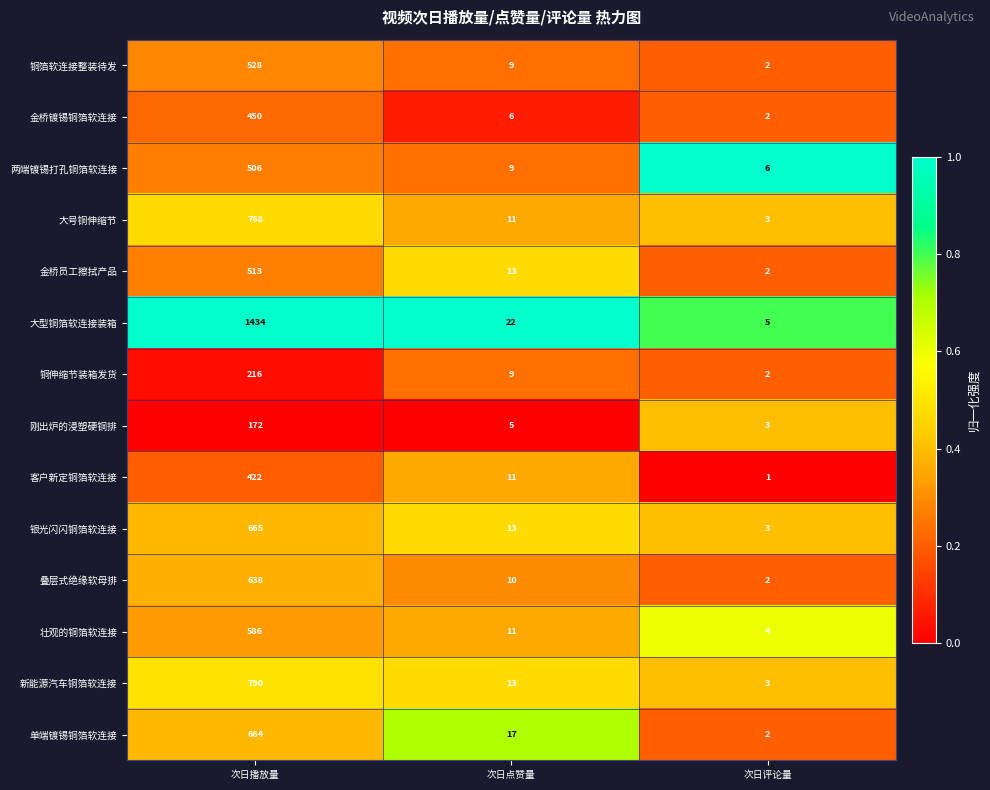

At which category is the sum across all series the highest?

次日播放量